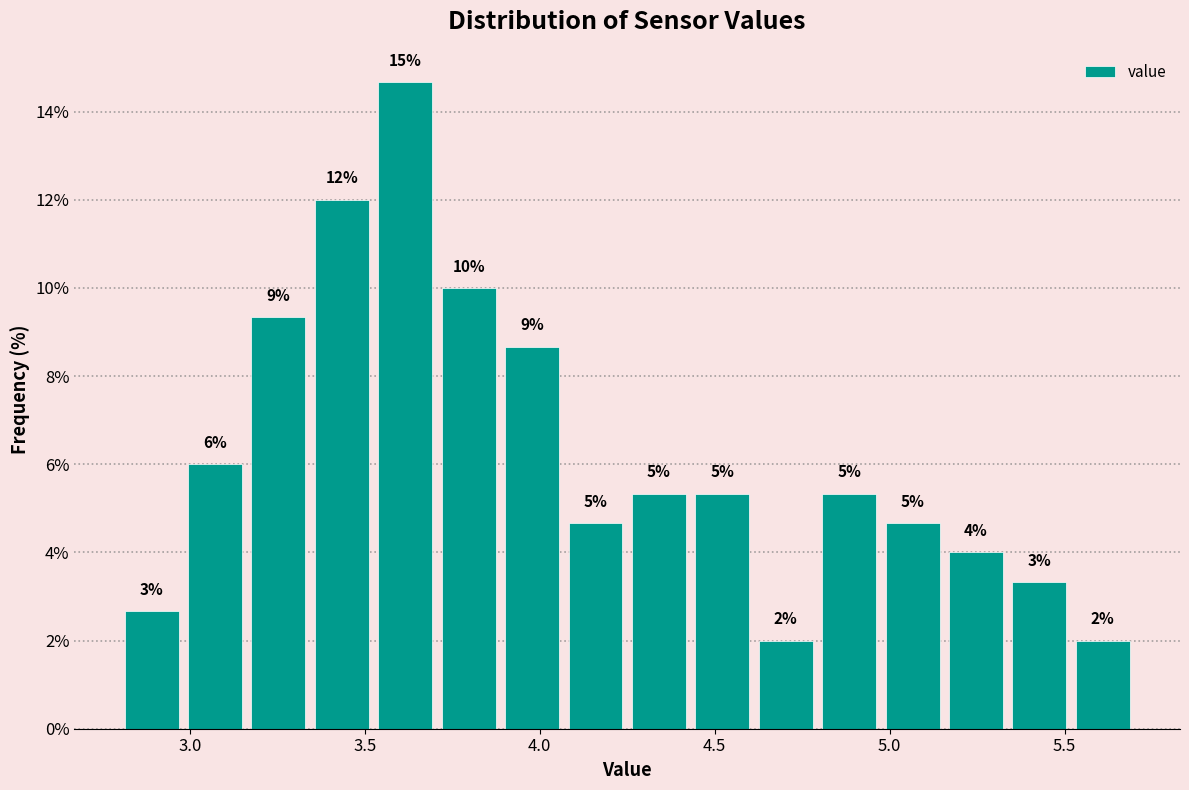

Around what value on the x-axis is the tallest bar? Give the approximate position of its centre, as read against the axis.

3.60